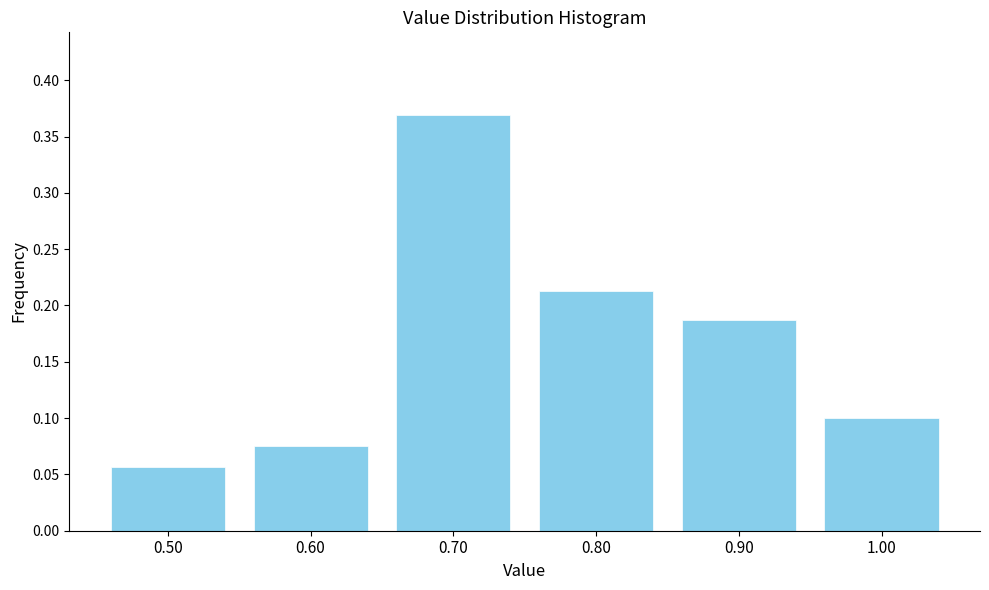

True or false: the data shows 0.2 at 0.70.

False